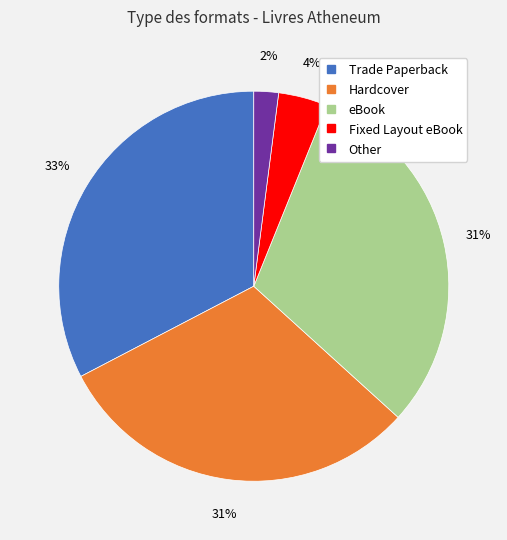

Combined, do Other and eBook account for over 50%?

No